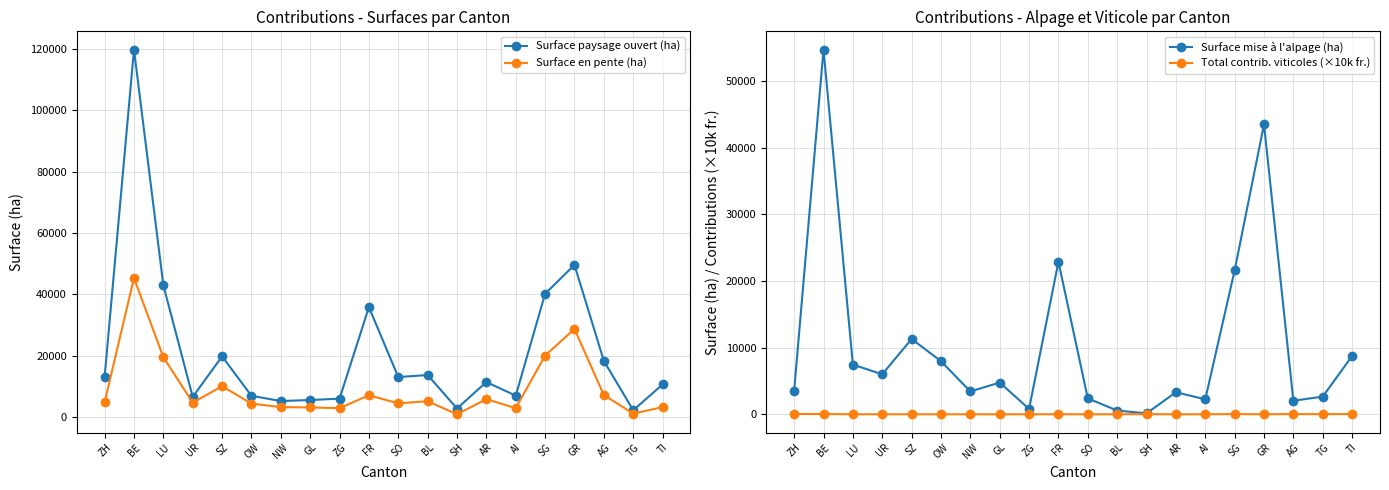

At which category does Surface en pente (ha) reach its first local peak?

BE